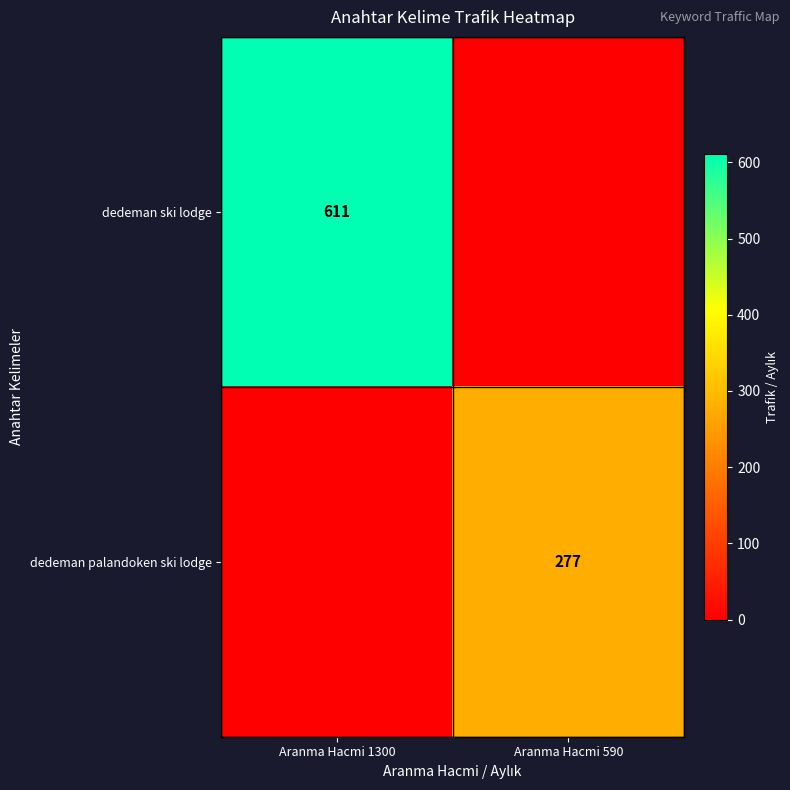

What is the difference between the highest and lowest values at Aranma Hacmi 590?

277